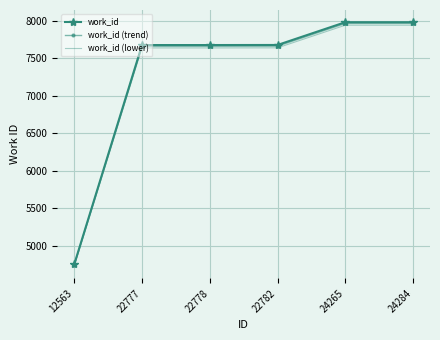

Is it true that work_id (trend) equals 3306.9 at 22778?

False